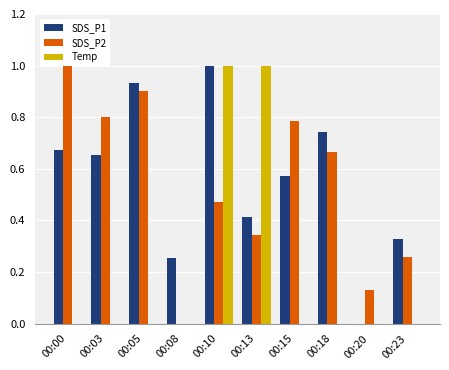

How many positive values does the SDS_P2 series have?

9